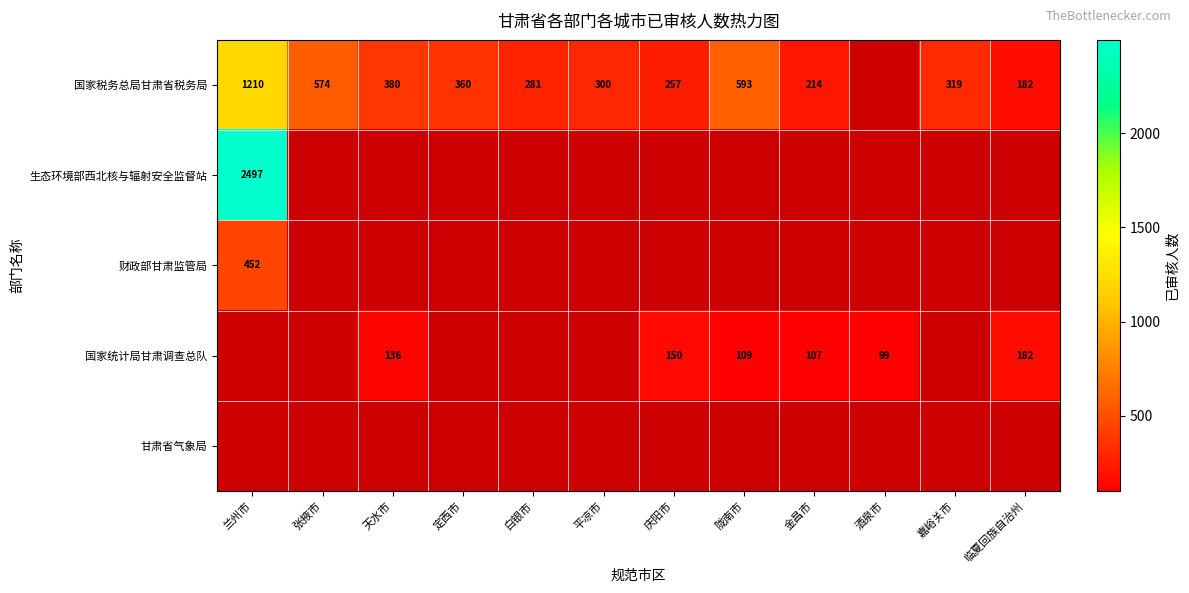

Is the value of 财政部甘肃监管局 at 兰州市 greater than the value of 国家统计局甘肃调查总队 at 天水市?

Yes